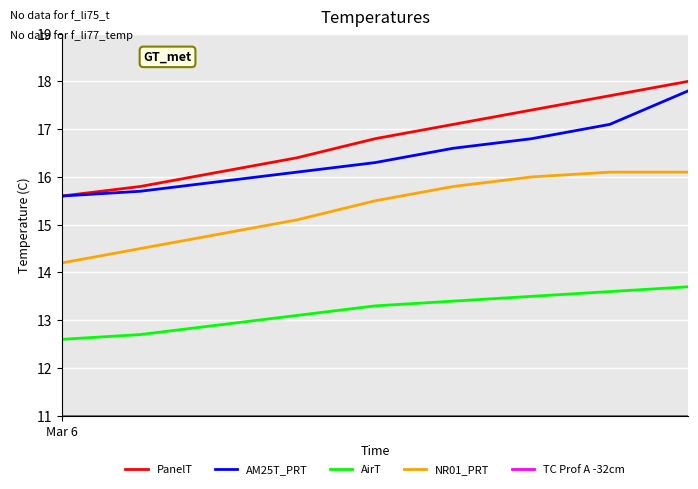

Which series has the largest range (max minus min)?

PanelT